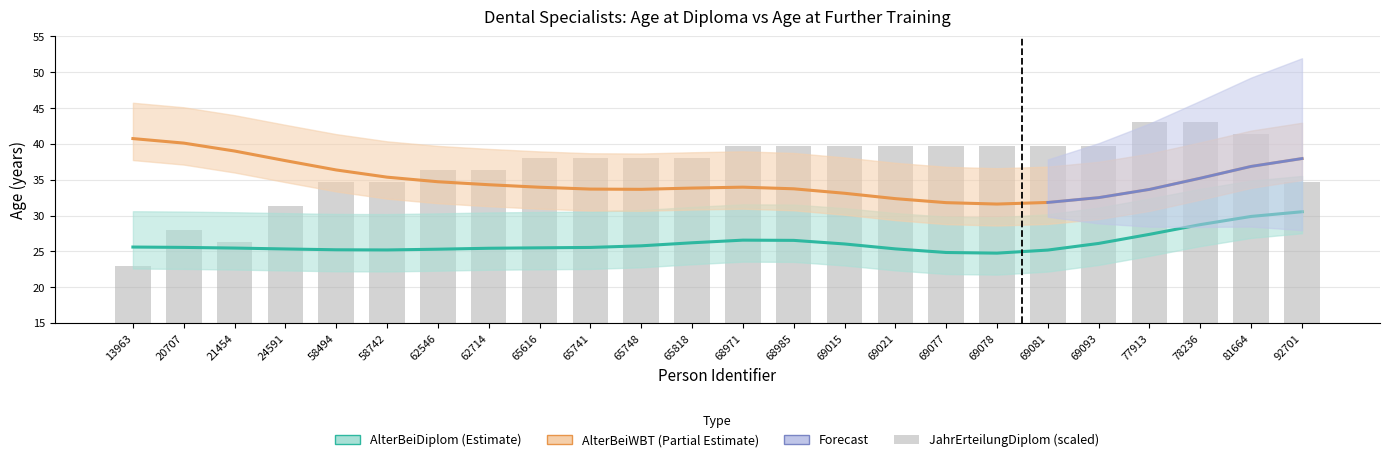

Where does the data first go above 38?

68971